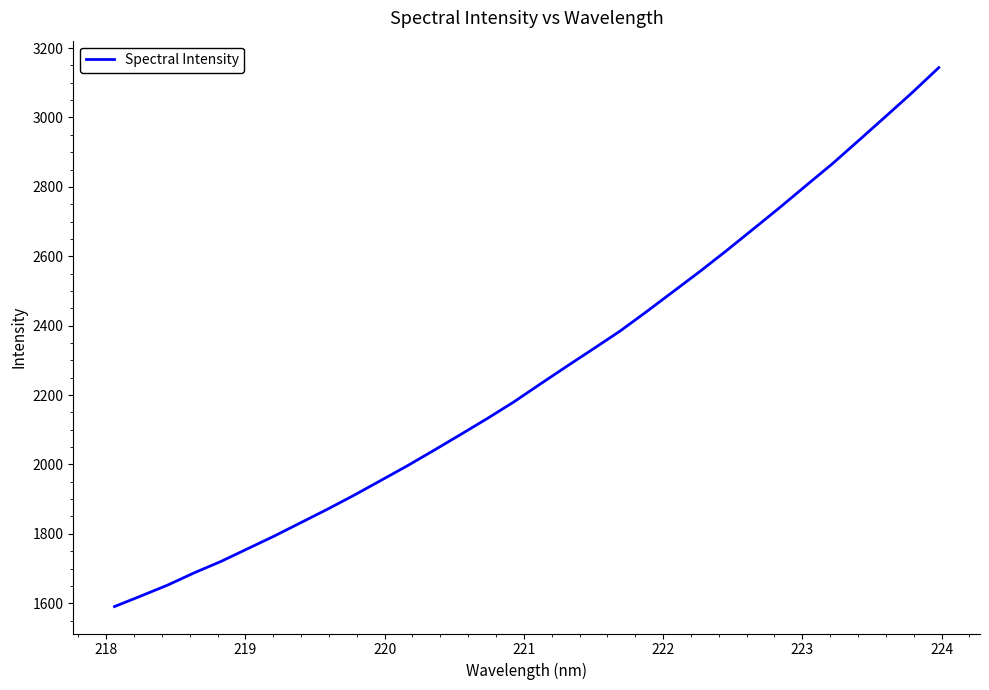

What is the difference between the maximum and minimum values?

1553.3